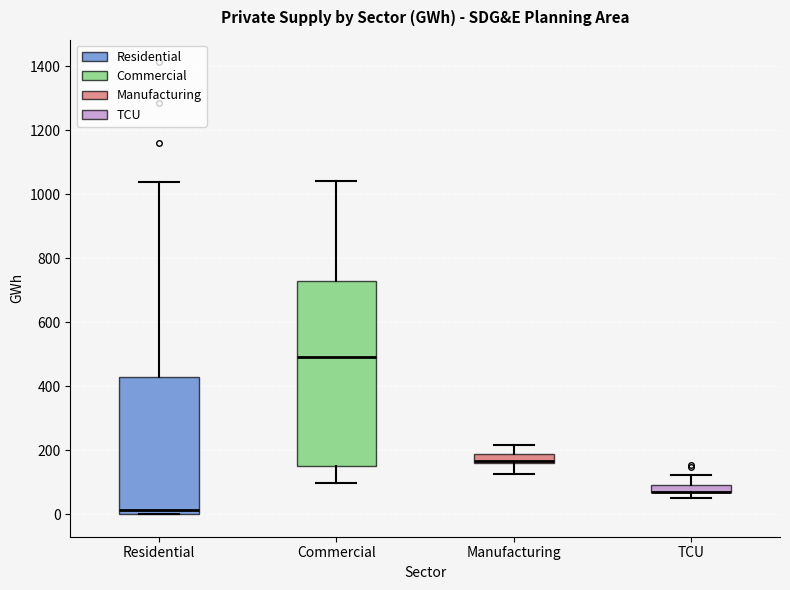

Where is the upper edge of the box for Residential on the y-axis? The values are not printed on the chart, so give them approximately, as read against the axis.

420